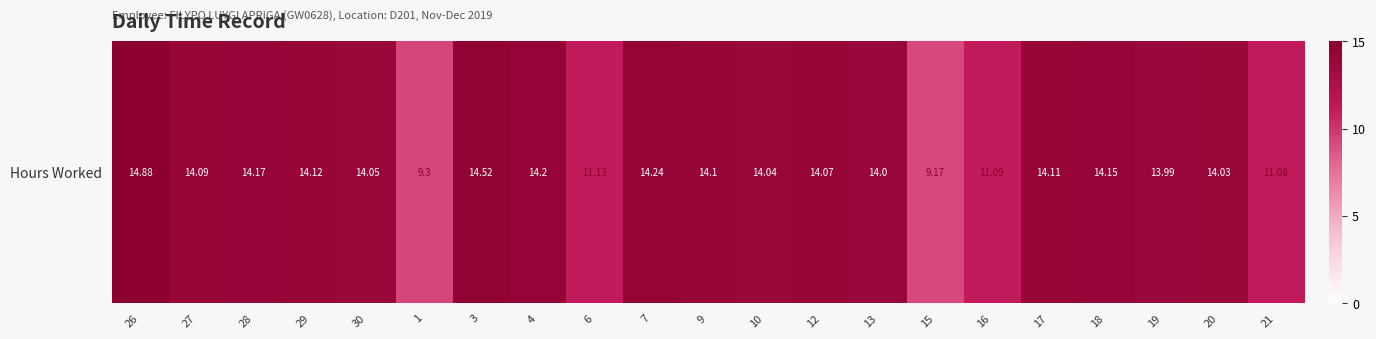

Rank the categories by value from lowest to highest.

15, 1, 21, 16, 6, 19, 13, 20, 10, 30, 12, 27, 9, 17, 29, 18, 28, 4, 7, 3, 26